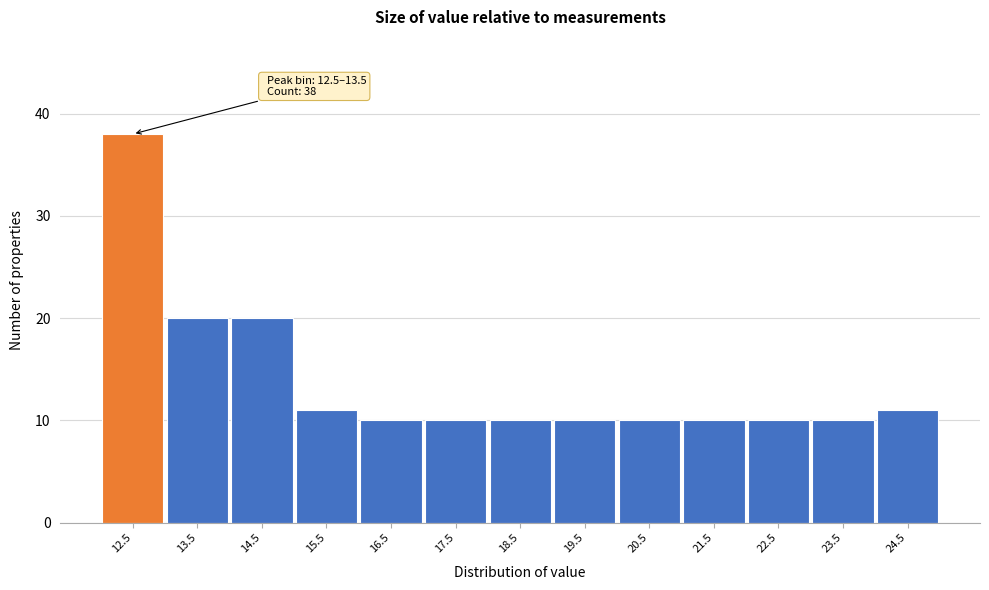

Reading left to right, list all the values displayed in this chart.

38	20	20	11	10	10	10	10	10	10	10	10	11